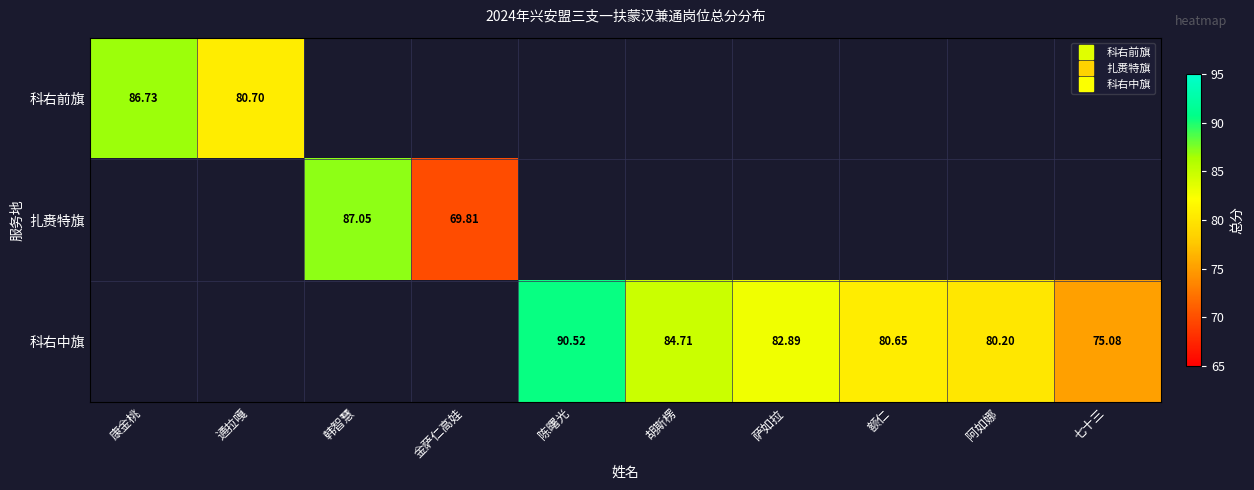

What is the highest value of the 科右前旗 series?

86.7